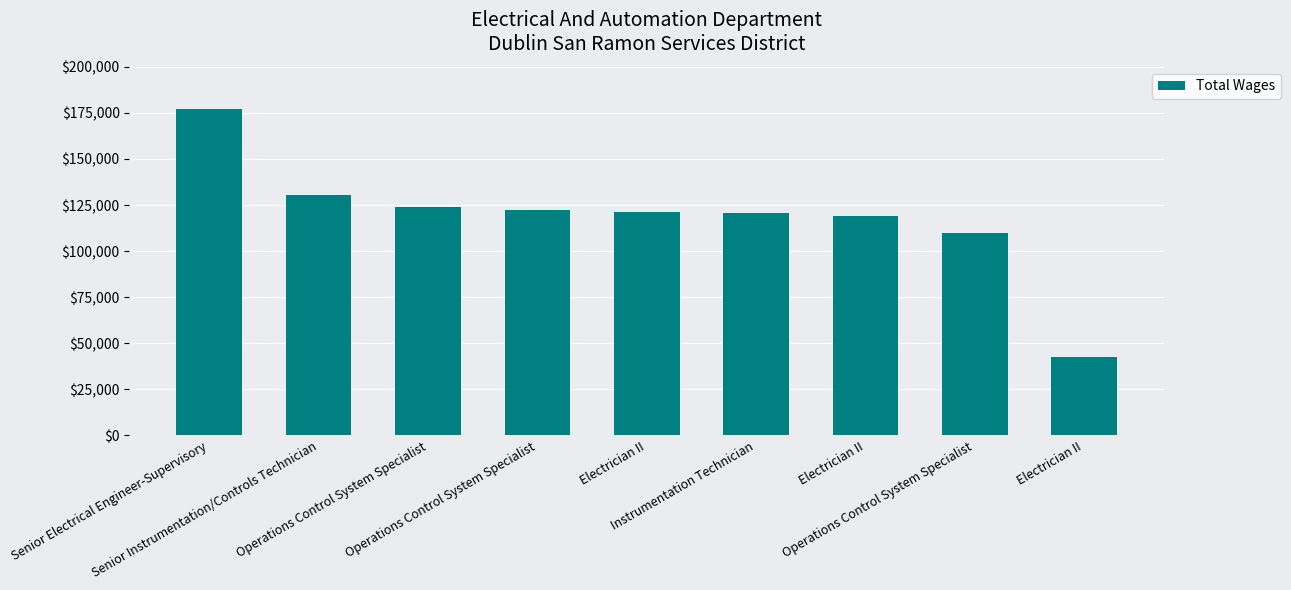

What is the average value?

118538